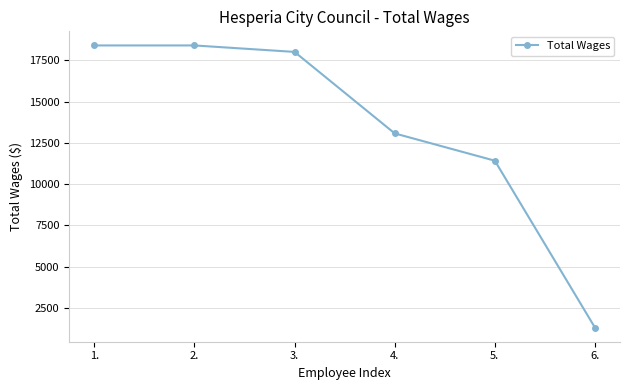

What is the smallest value displayed?

1309